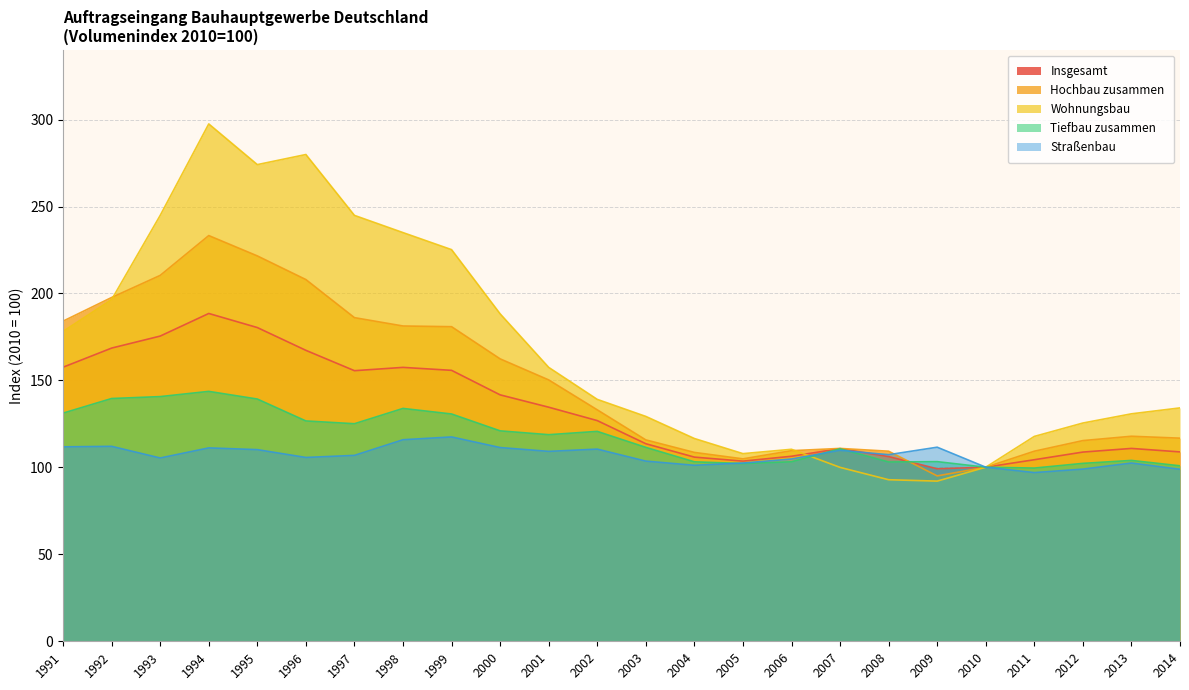

At which label does Wohnungsbau reach its minimum?

2009